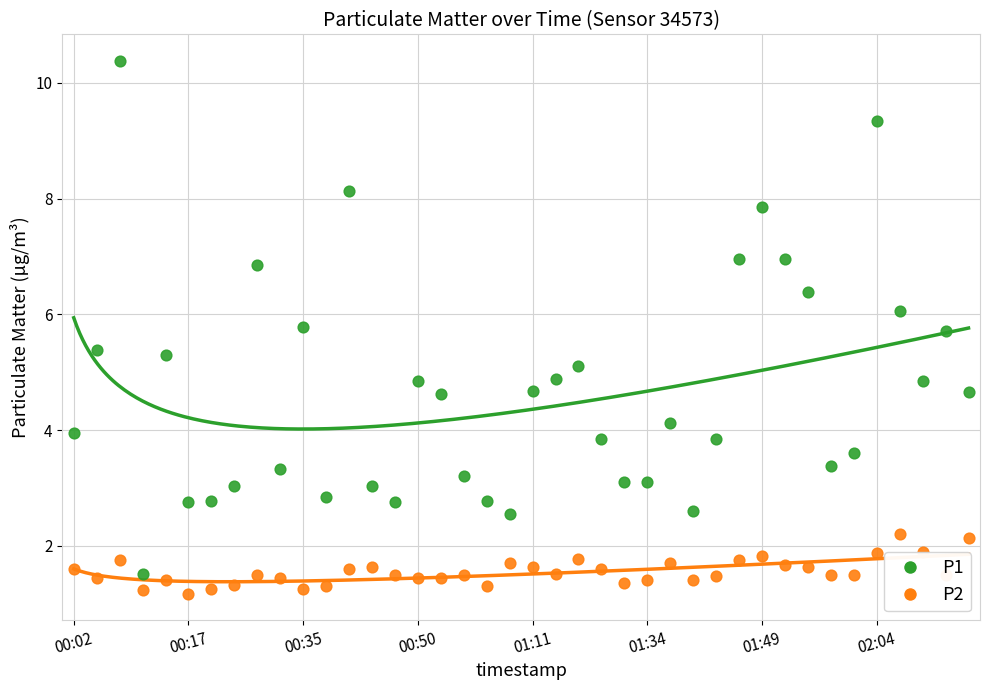

Is the value of P2 at 37 greater than the value of P1 at 14?

No